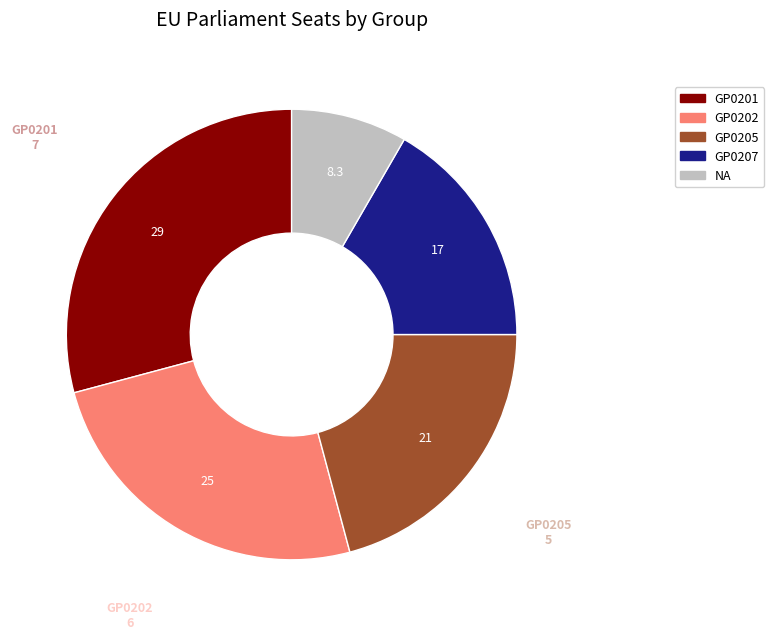

Which slice is the largest?

GP0201